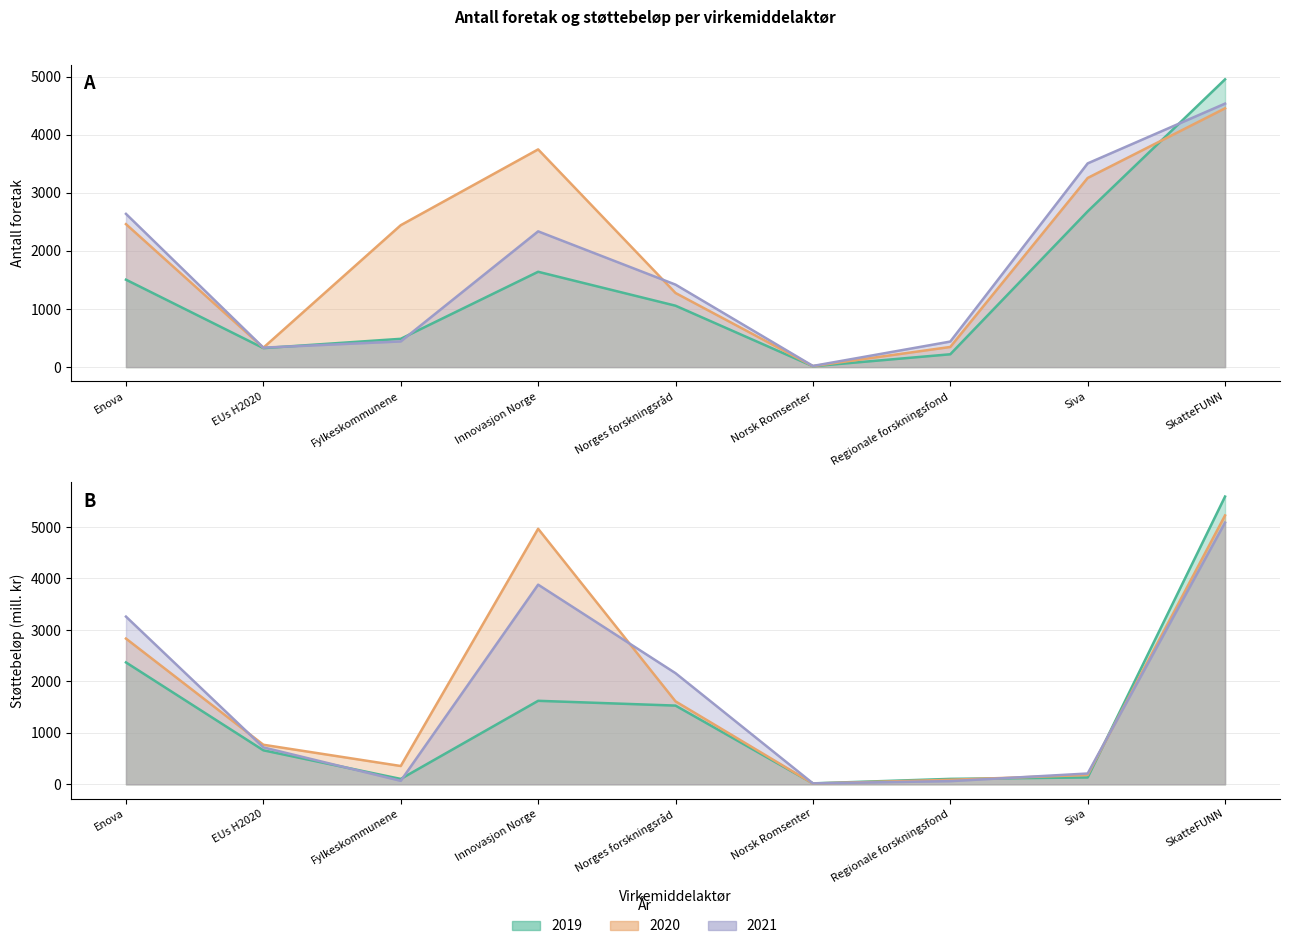

Where is the first local minimum for Antall foretak 2020?

EUs H2020